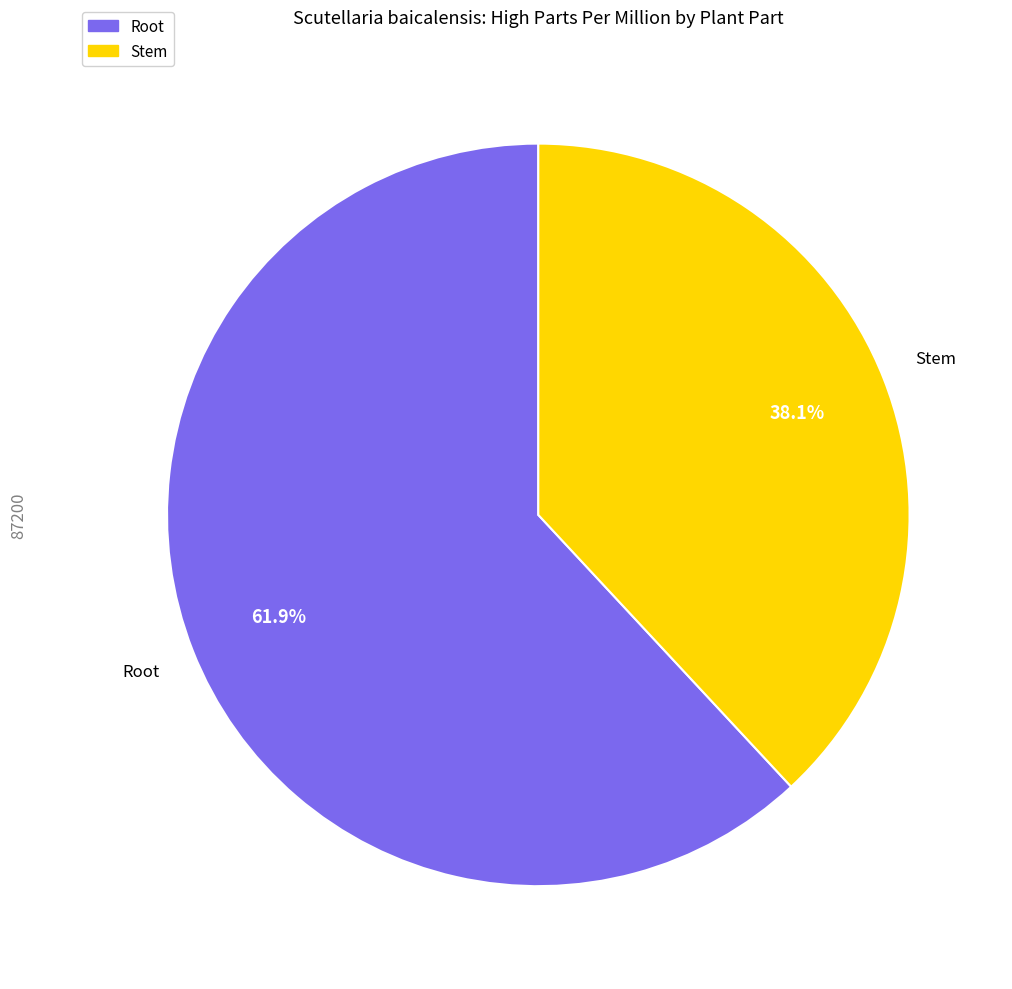

Rank the categories by value from lowest to highest.

Stem, Root